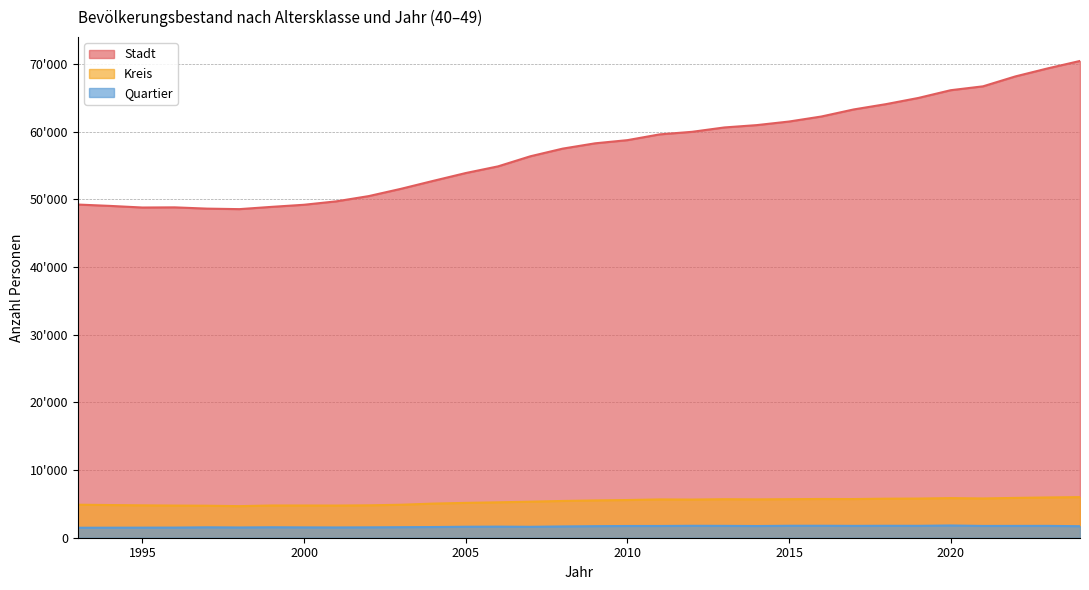

In Quartier, how many points are higher than both neighbors (excluding endpoints)?

8